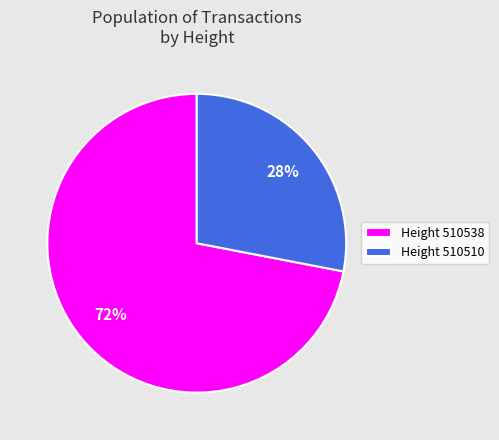

What is the majority slice?

Height 510538